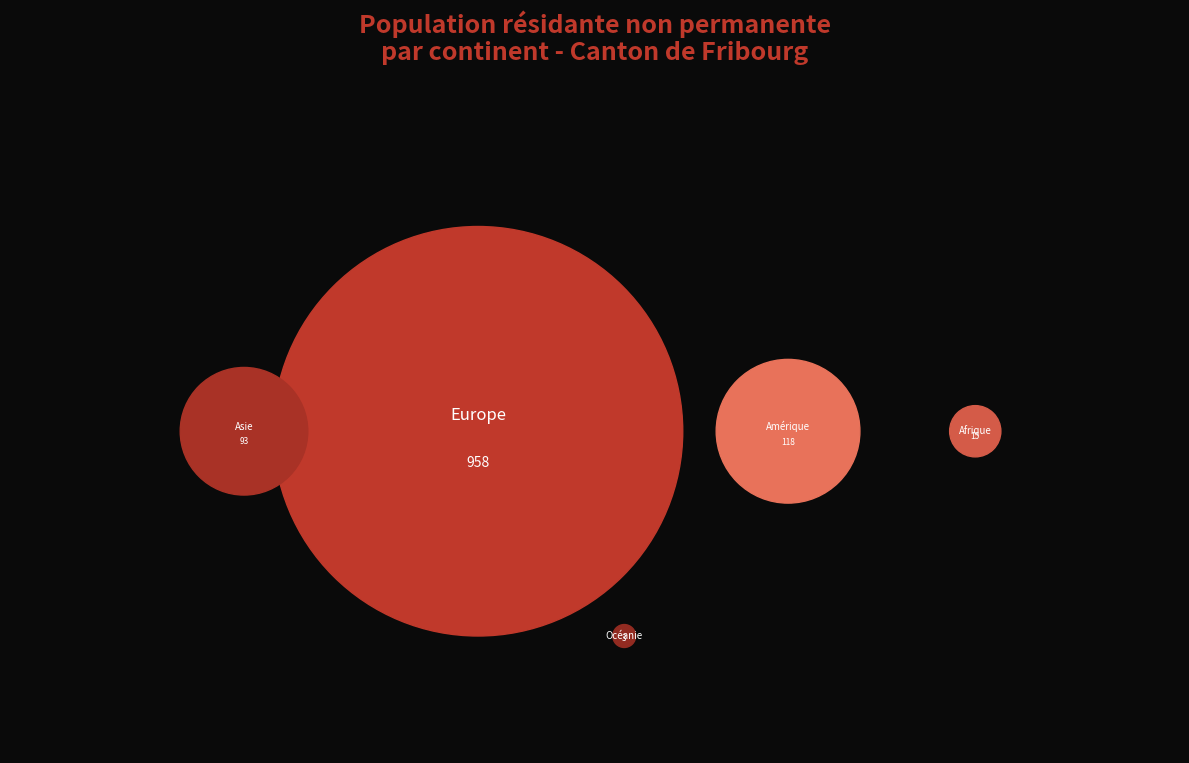

Which has a higher value, Afrique or Amérique?

Amérique